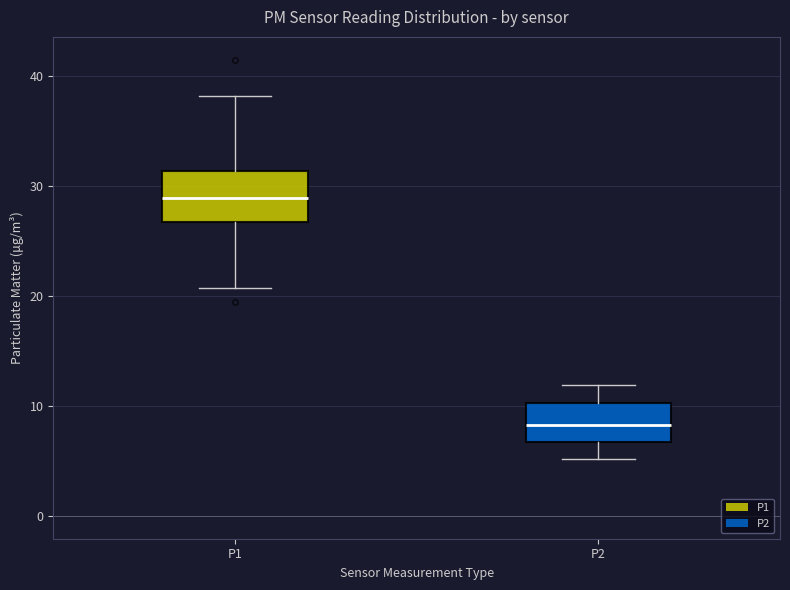

Reading left to right, read every box against the y-axis: the position of its median line, the range the box covers, and the ends of its whiskers. The values are not printed on the chart, so give them approximately, as read against the axis.

P1: median 29, box 27 to 31, whiskers 21 to 38
P2: median 8, box 7 to 10, whiskers 5 to 12